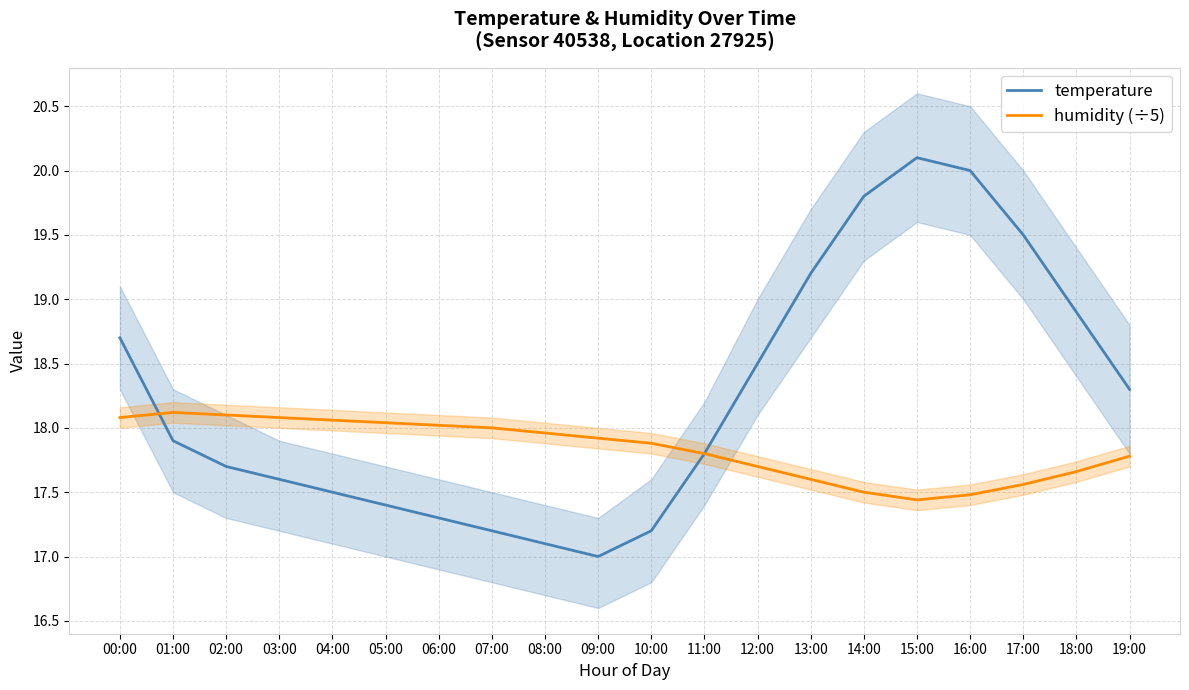

List the labels in order of temperature value, largest first.

15:00, 16:00, 14:00, 17:00, 13:00, 18:00, 00:00, 12:00, 19:00, 01:00, 11:00, 02:00, 03:00, 04:00, 05:00, 06:00, 07:00, 10:00, 08:00, 09:00